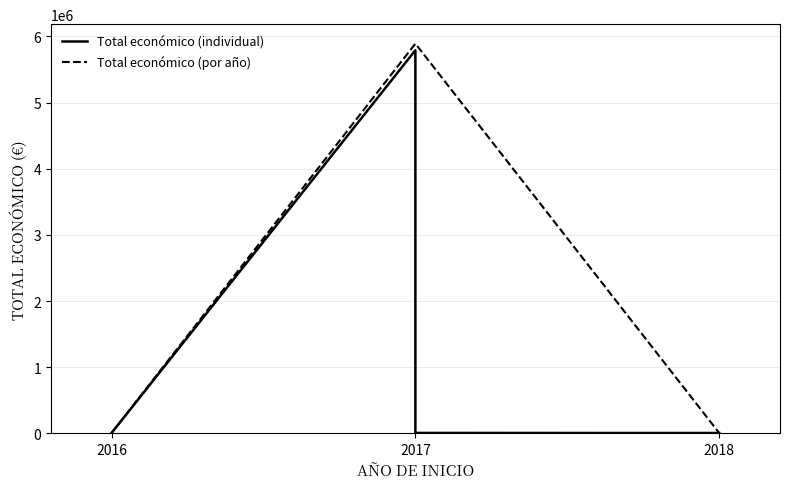

True or false: the data has more than 1 interior local peaks.

False